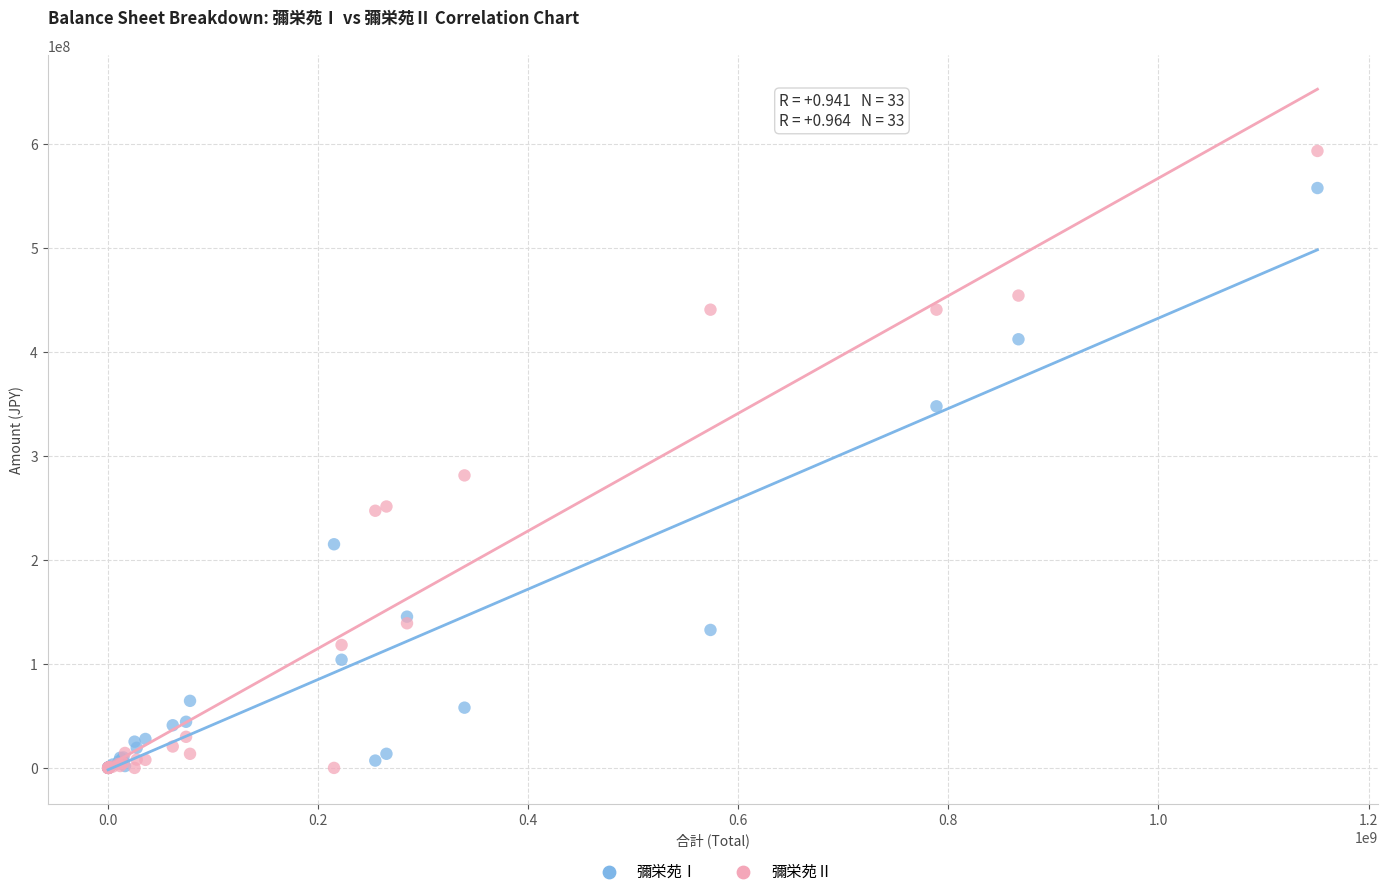

In the 彌栄苑Ⅱ series, what Y value is closest to 296742261?

281384088